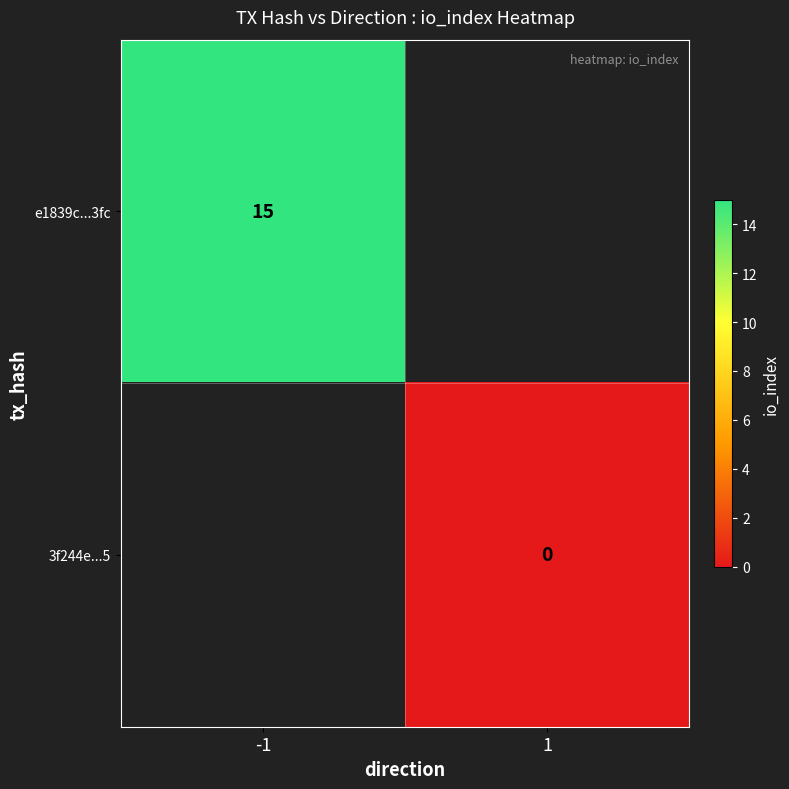

Rank the series by their maximum value, from highest to lowest.

e1839c...3fc, 3f244e...5